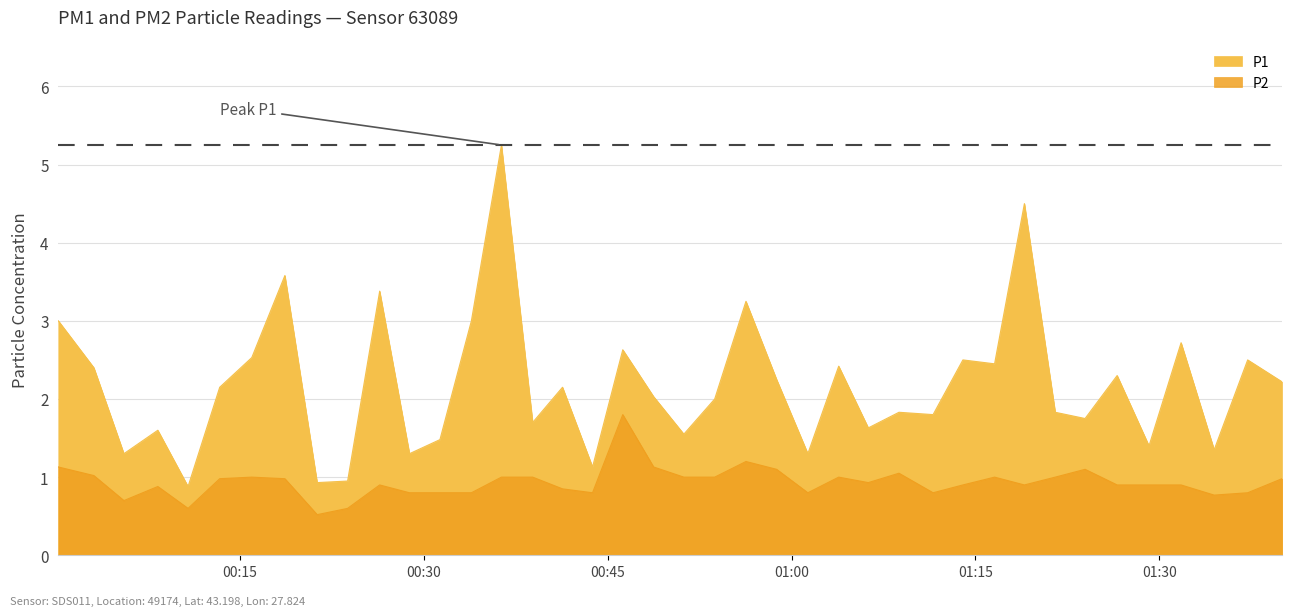

What are all the series names shown in the legend?

P1, P2